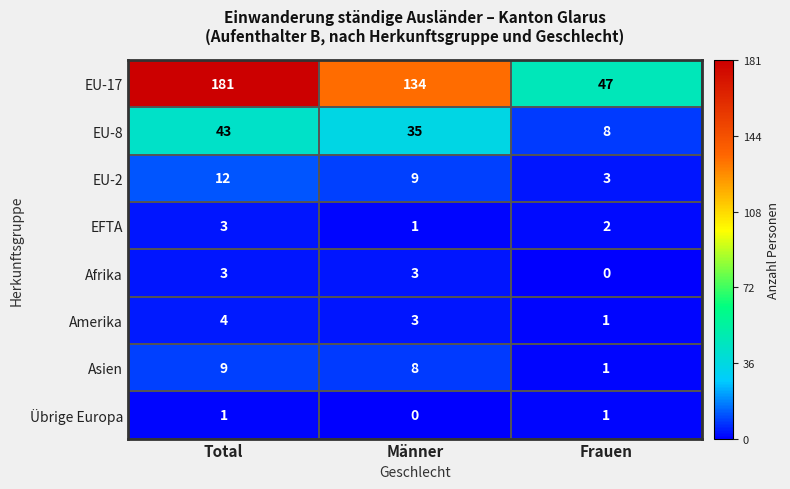

Which series has the largest total across all categories?

EU-17